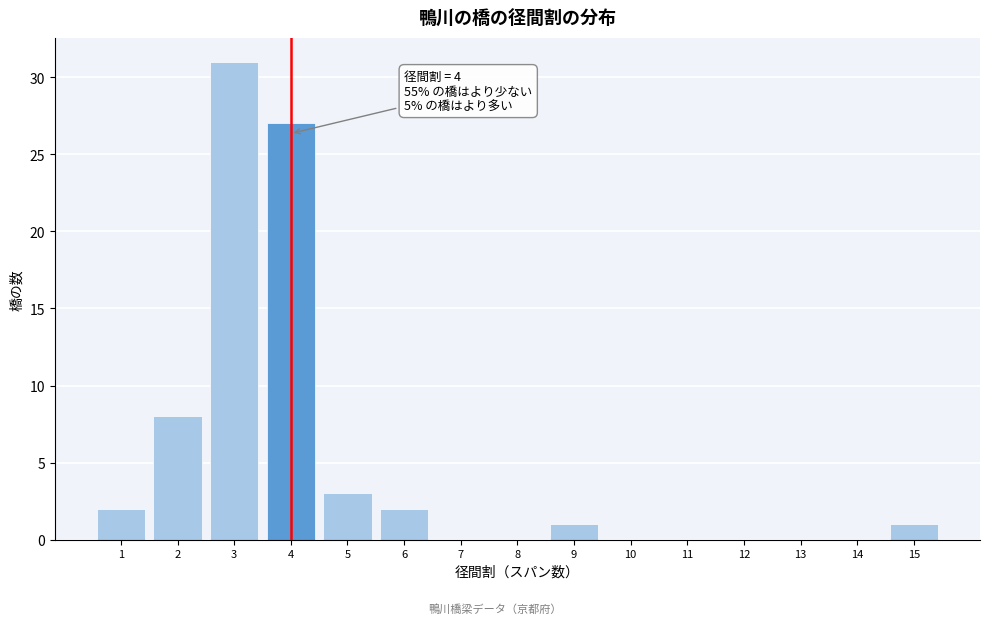

Over which range of the x-axis is the bar tallest?

2.5 to 3.5